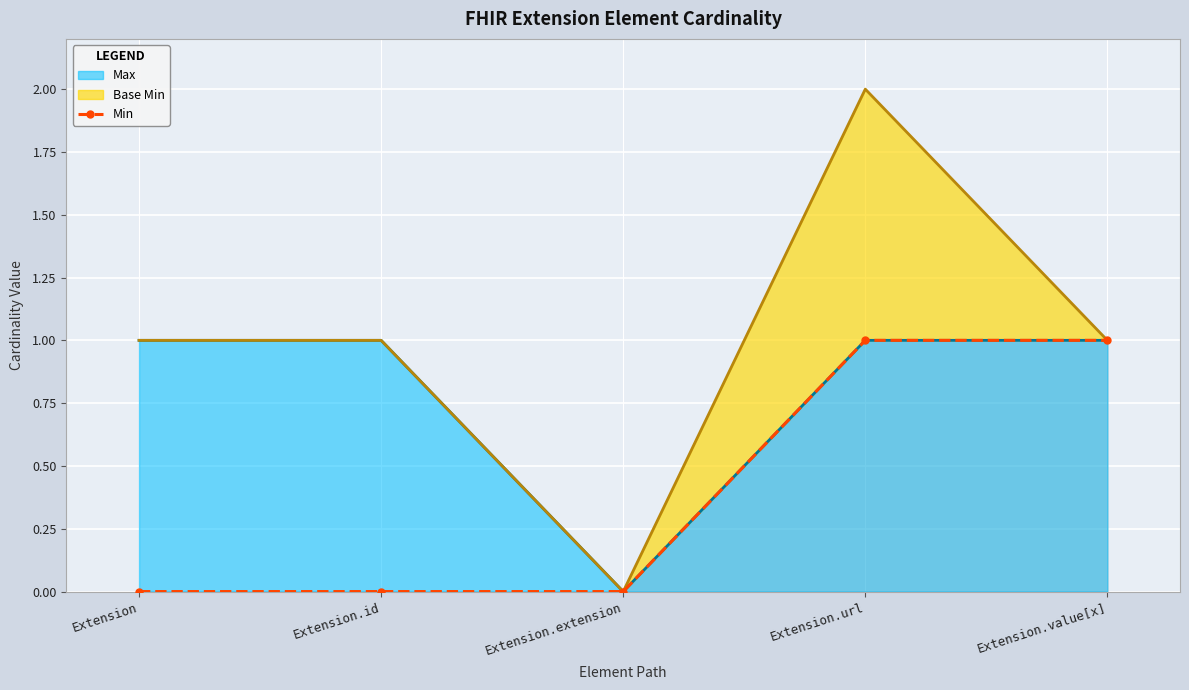

Is it true that the value at Extension.url is 0?

False